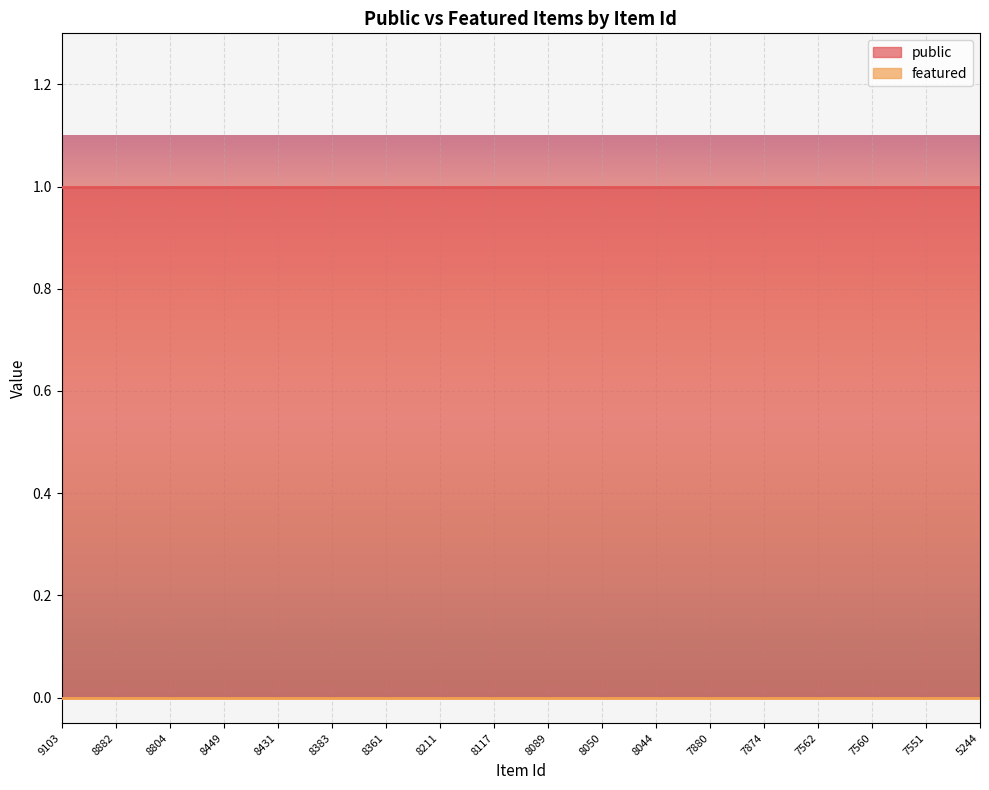

Between 8449 and 8431, which is larger?

8449